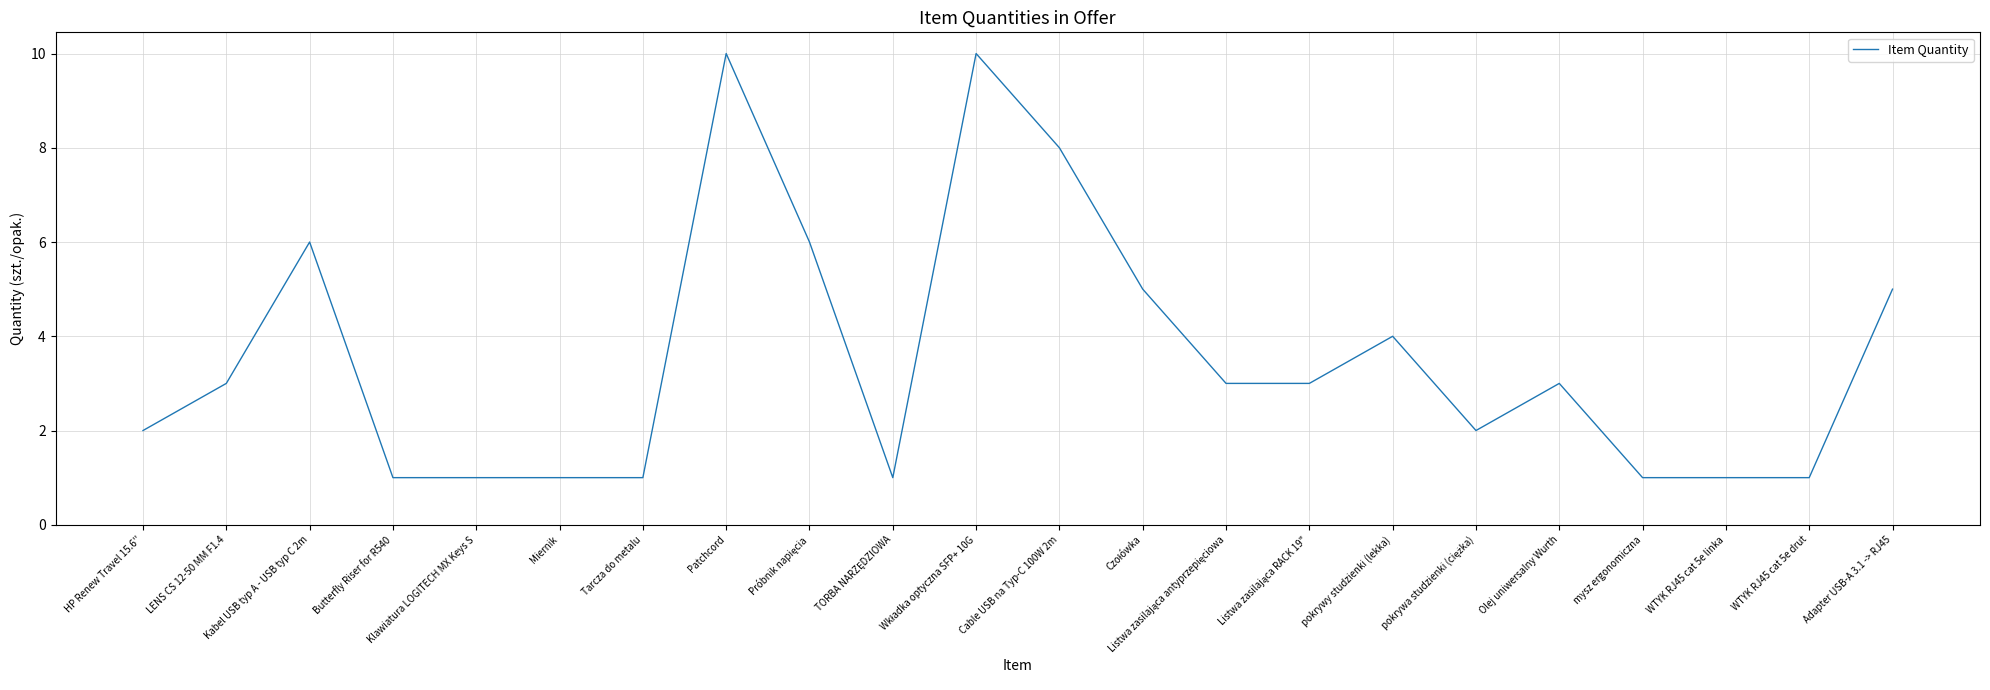

Between Olej uniwersalny Wurth and Klawiatura LOGITECH MX Keys S, which is larger?

Olej uniwersalny Wurth